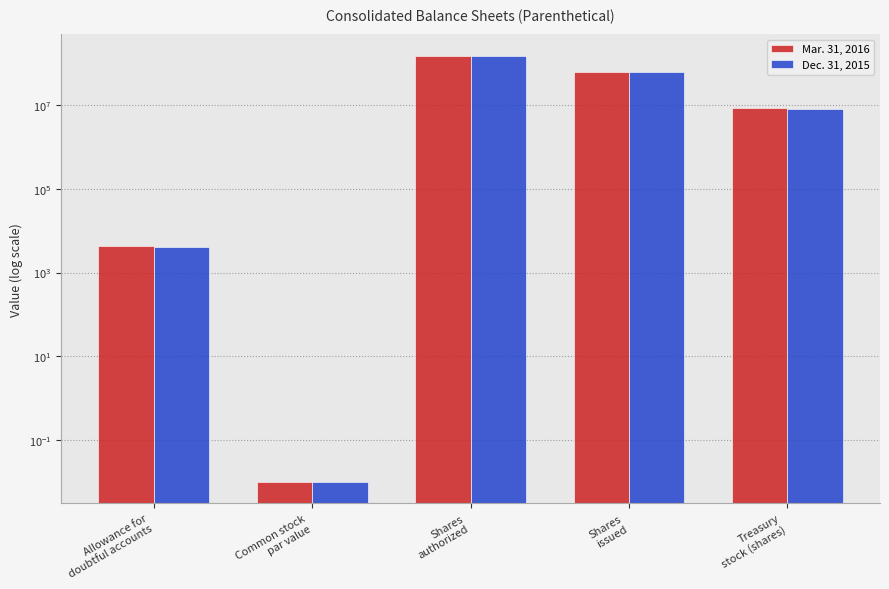

The Mar. 31, 2016 series shows 33617150.3 at Shares
issued. True or false?

False